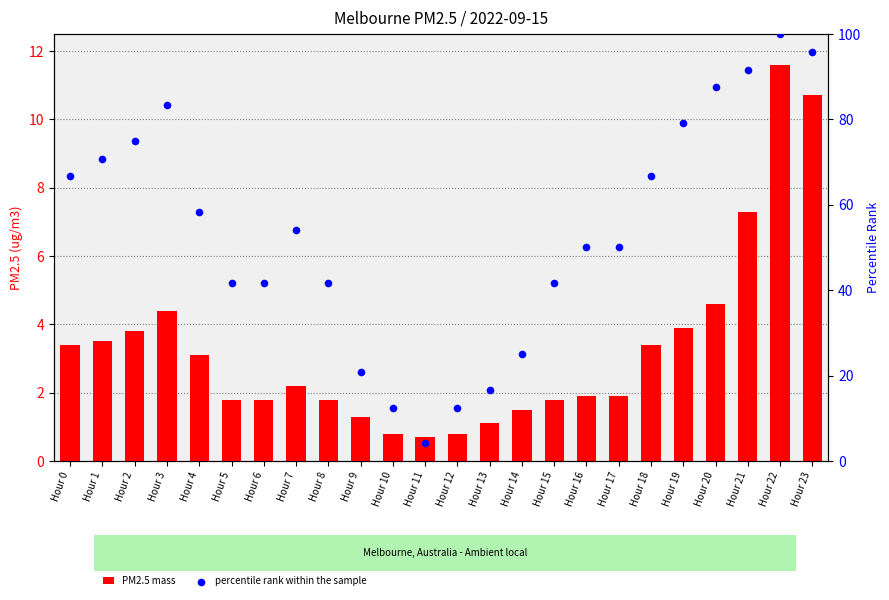

At which category is the sum across all series the highest?

Hour 22